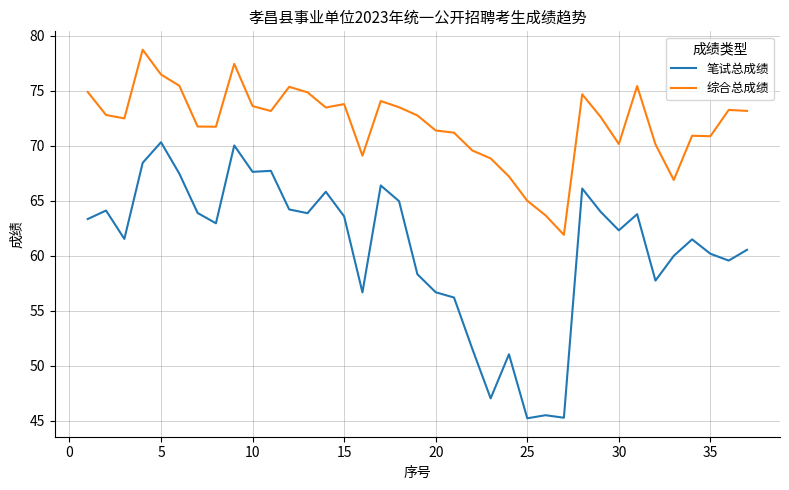

What is the highest value of the 综合总成绩 series?

78.7